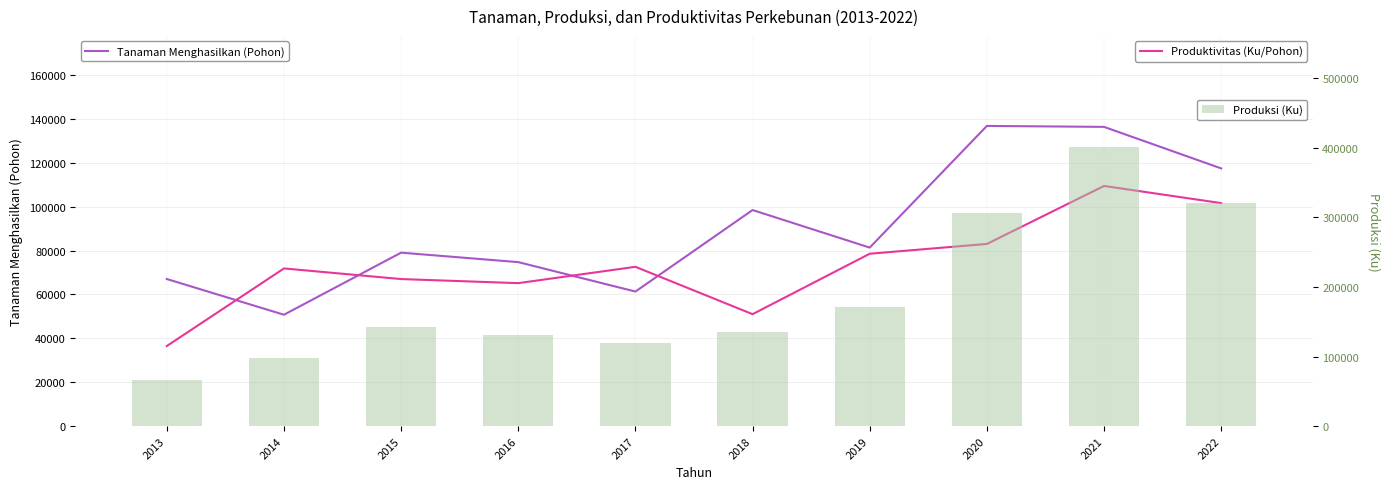

At which category is the sum across all series the highest?

2021